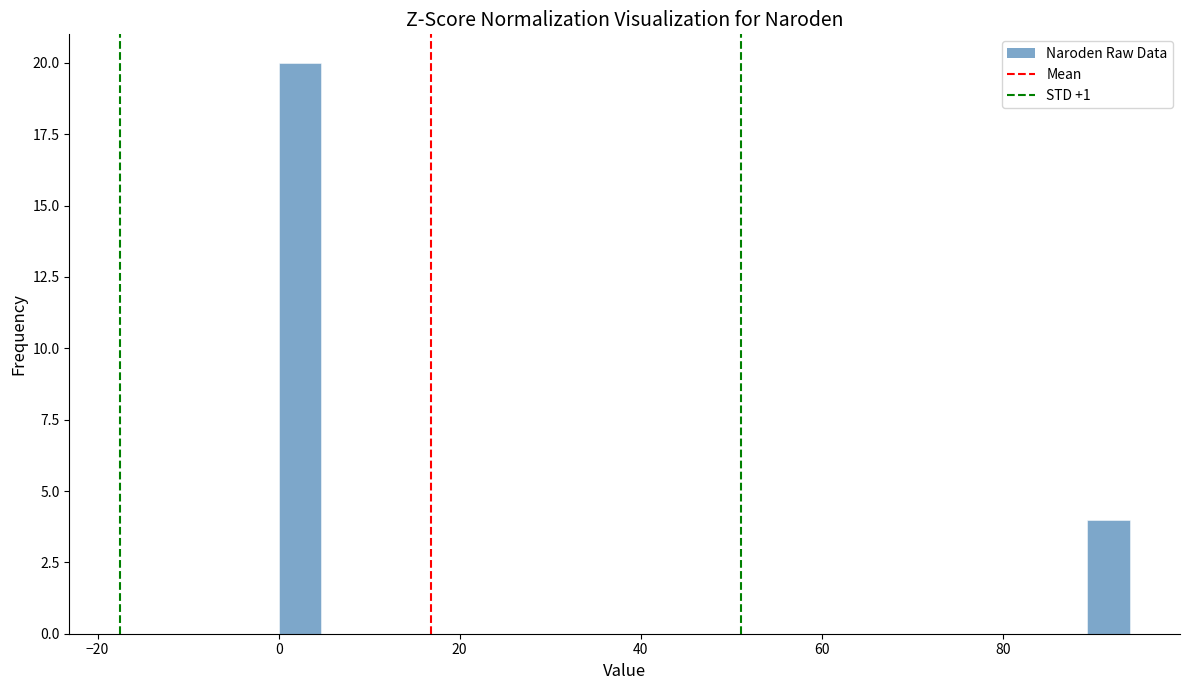

Around what value on the x-axis is the tallest bar? Give the approximate position of its centre, as read against the axis.

2